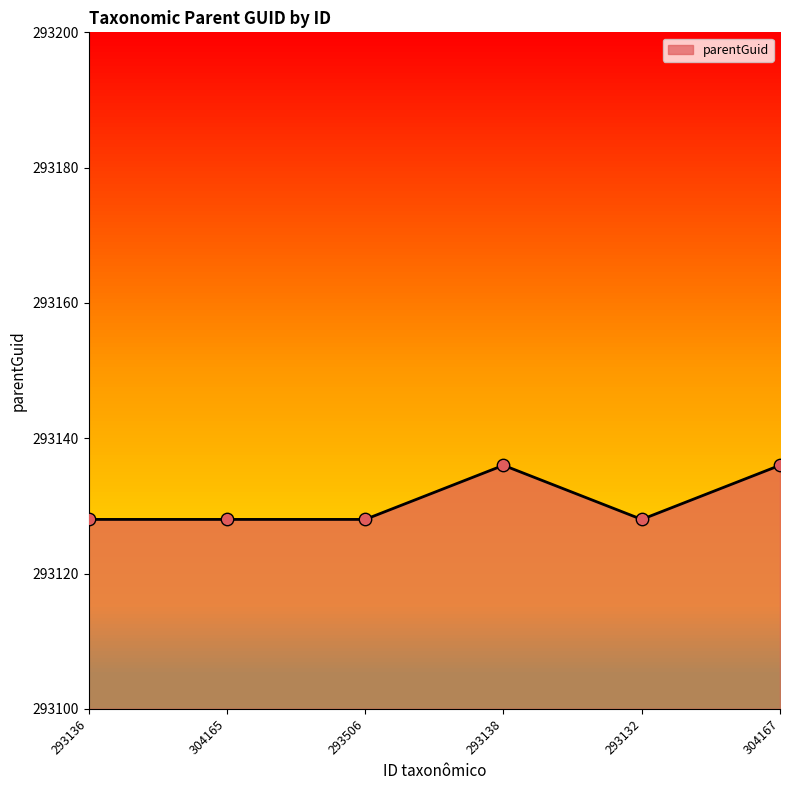

What is the ratio of the value at 293136 to the value at 304165?

1.0